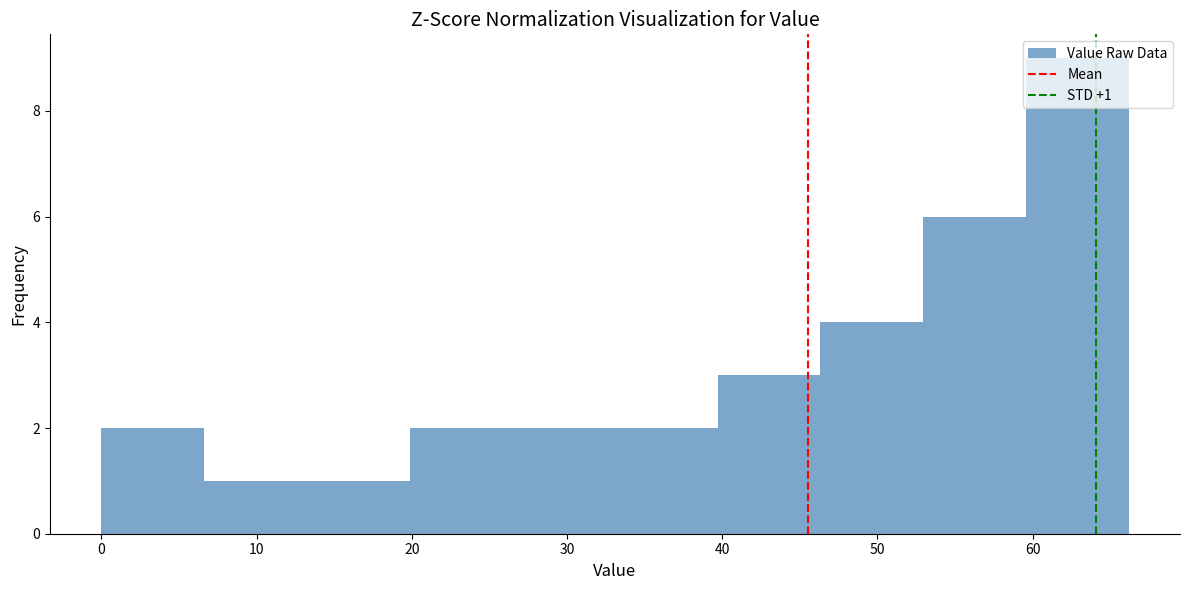

Over which range of the x-axis is the bar tallest?

60 to 66